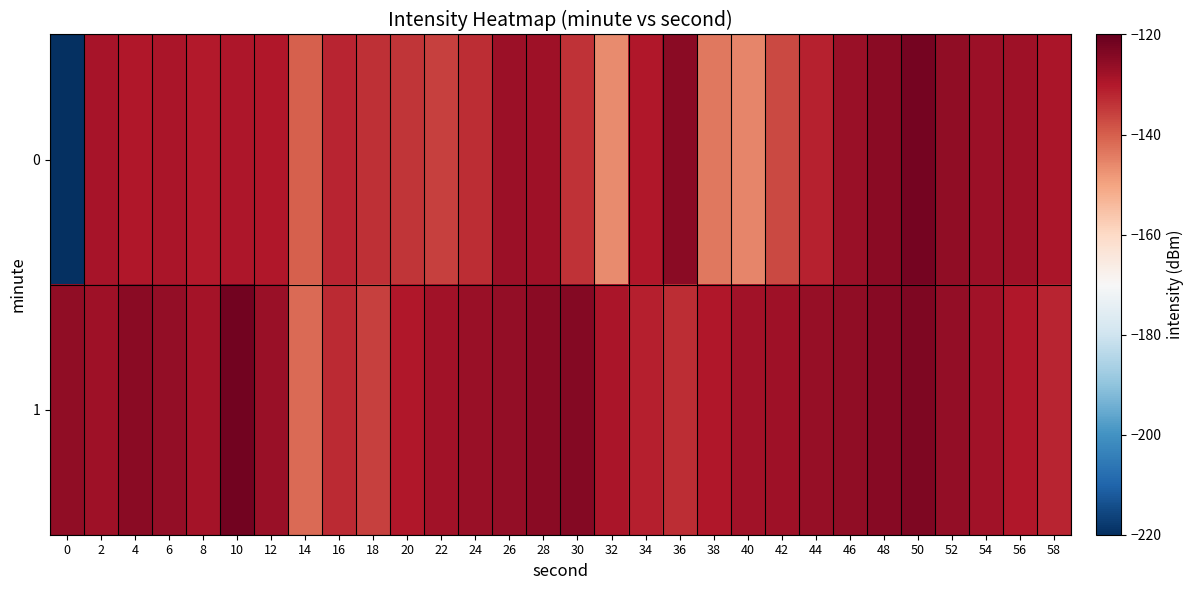

List the series in order of their peak value, highest first.

row_1, row_0